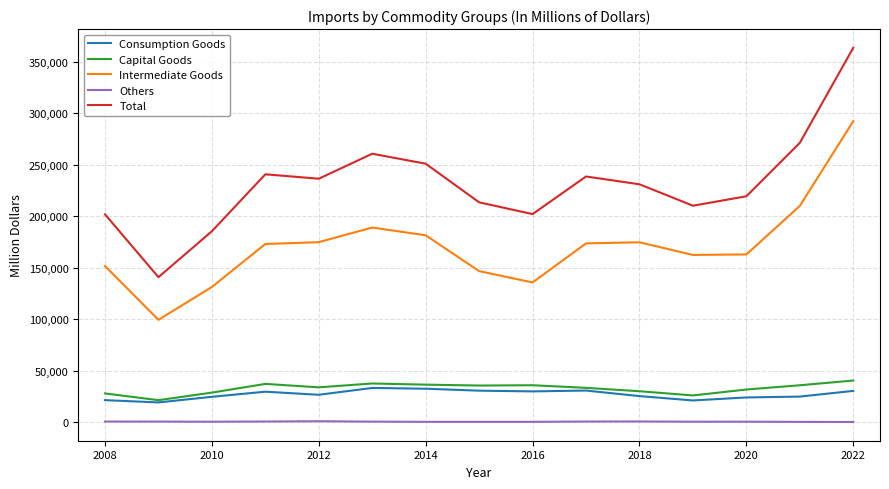

Which series has the largest range (max minus min)?

Total